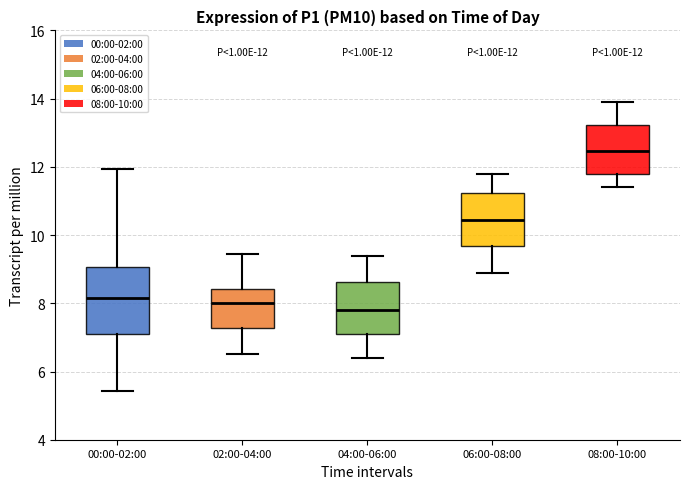

Which box is the tallest, from its lower edge to its upper edge?

00:00-02:00